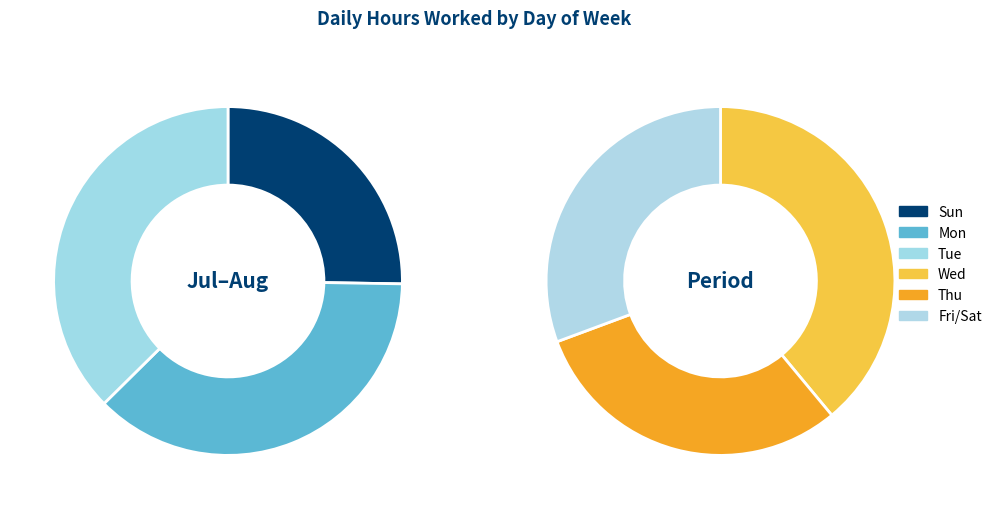

How much of the chart is everything except Wed?

80.9%